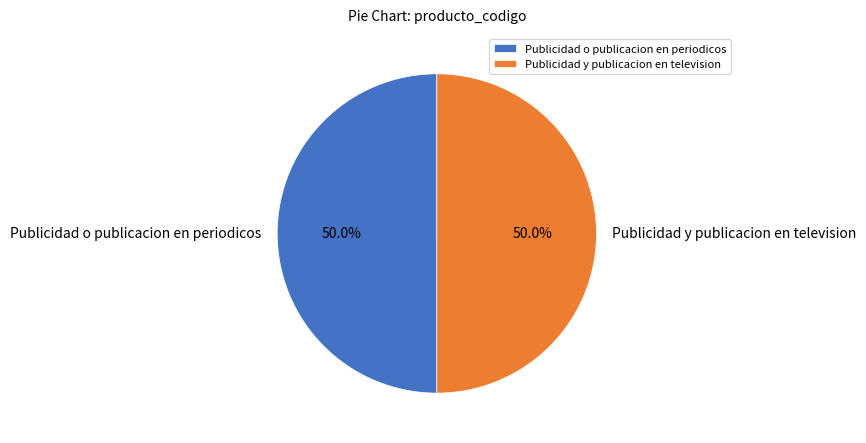

What percentage is the Publicidad y publicacion en television slice, to the nearest percent?

50%